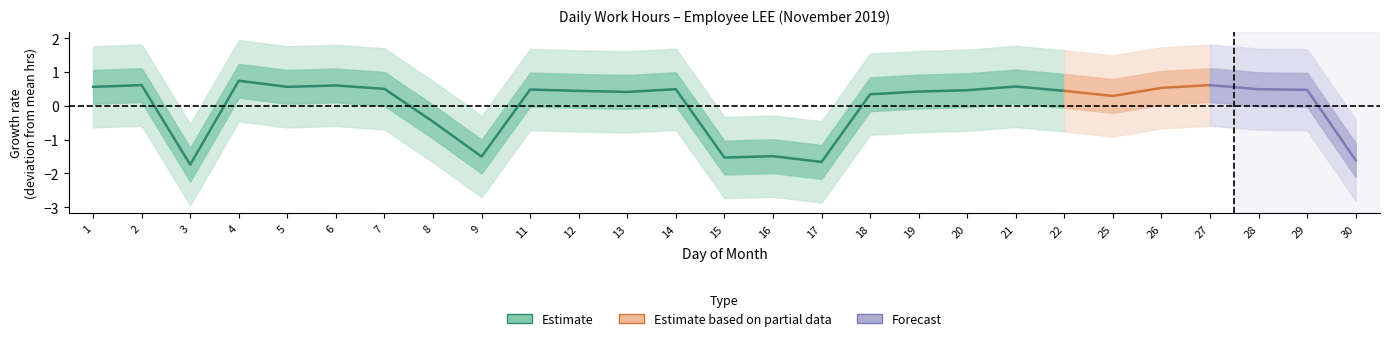

Between 30 and 25, which is larger?

25